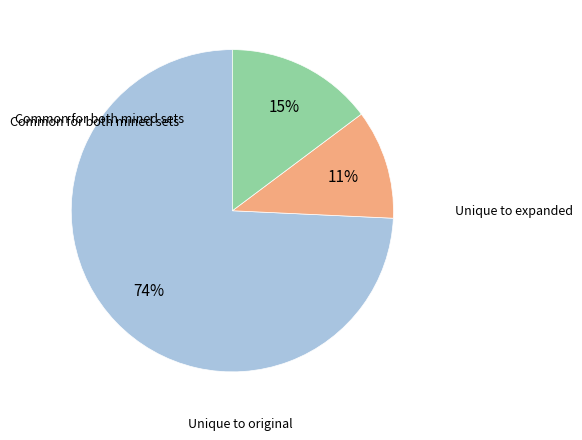

Is there any slice that represents more than half of the pie?

Yes